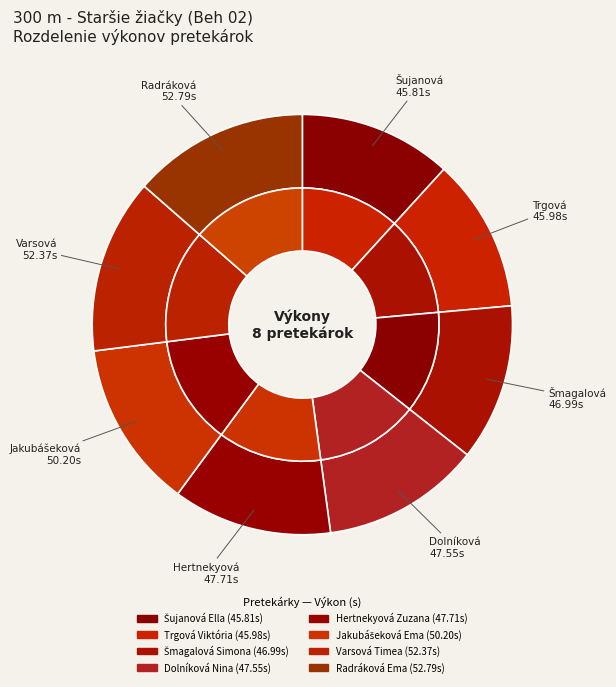

What is the change in value from Trgová Viktória to Jakubášeková Ema?

+4.2